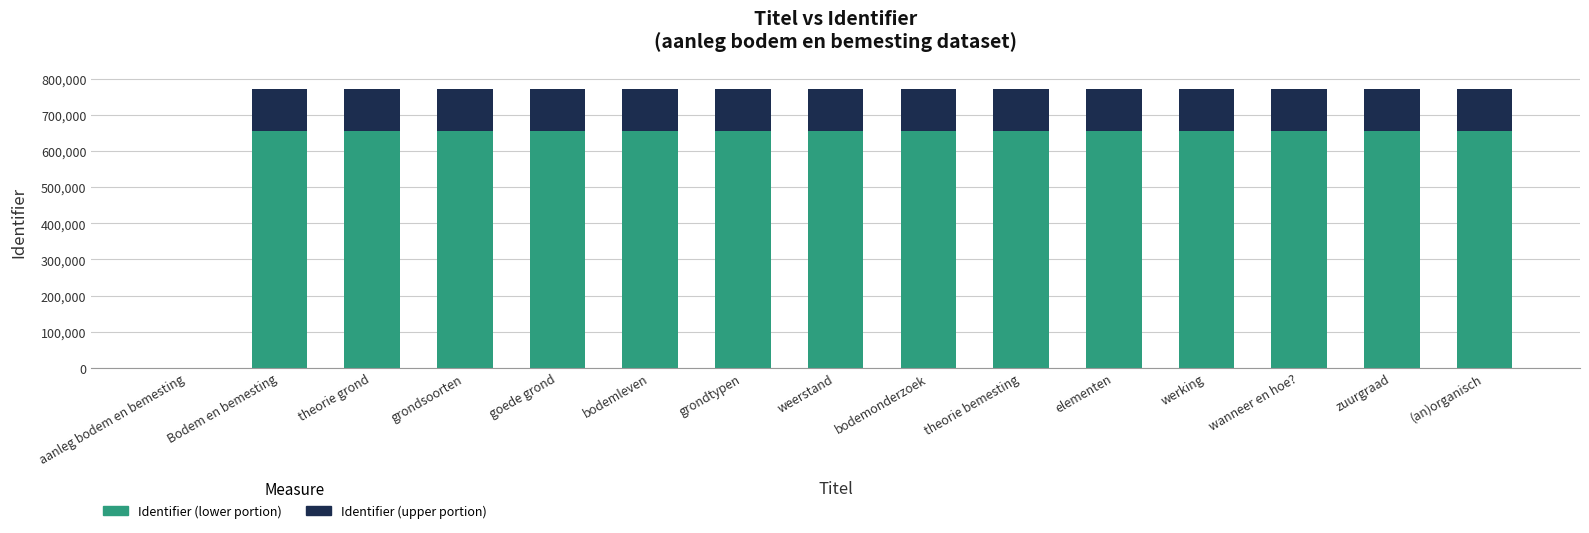

What is the difference between the Identifier (lower portion) values at theorie grond and wanneer en hoe??

30.6